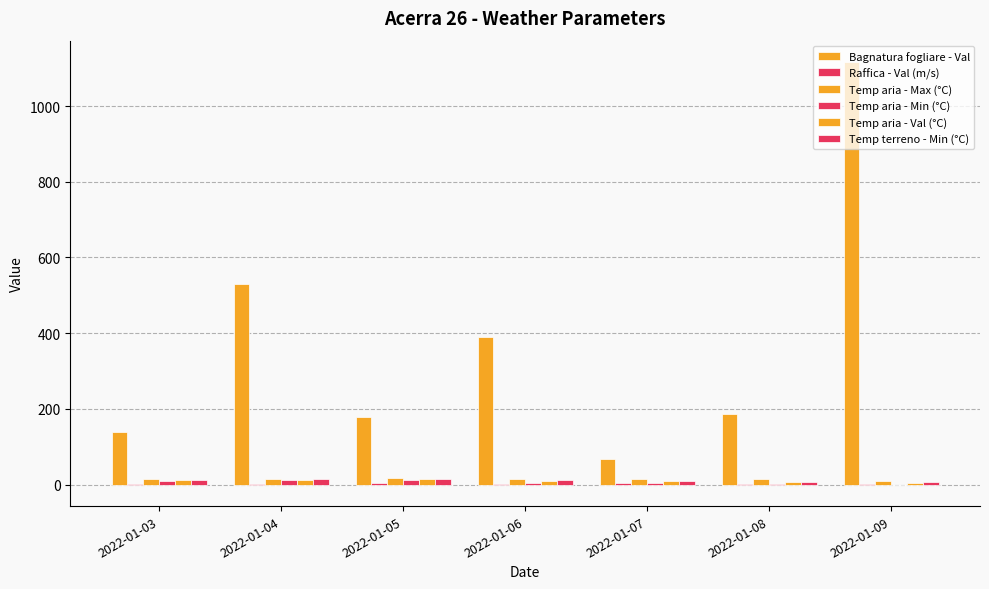

Reading left to right, list all the values displayed in this chart.

Bagnatura fogliare - Val: 139.5	528.7	178.9	390.5	66.6	187.5	1116.7
Raffica - Val (m/s): 1.2	2.1	3.3	1.5	3.2	1.8	1.9
Temp aria - Max (°C): 14.4	15.9	18.4	14.5	14.6	13.6	10.4
Temp aria - Min (°C): 10.0	11.4	12.3	5.5	5.6	0.8	-0.8
Temp aria - Val (°C): 12.1	13.3	14.7	10.5	10.6	7.7	5.0
Temp terreno - Min (°C): 13.5	14.4	15.0	11.5	10.8	8.1	6.6